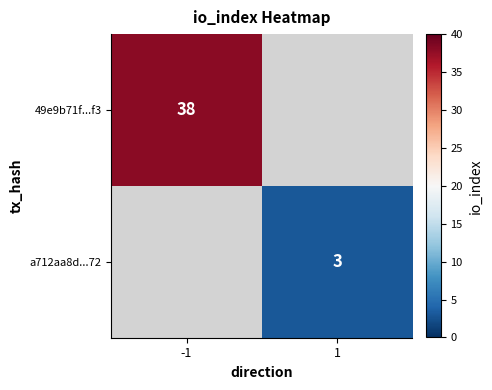

Is it true that a712aa8d...72 equals 1 at 1?

False